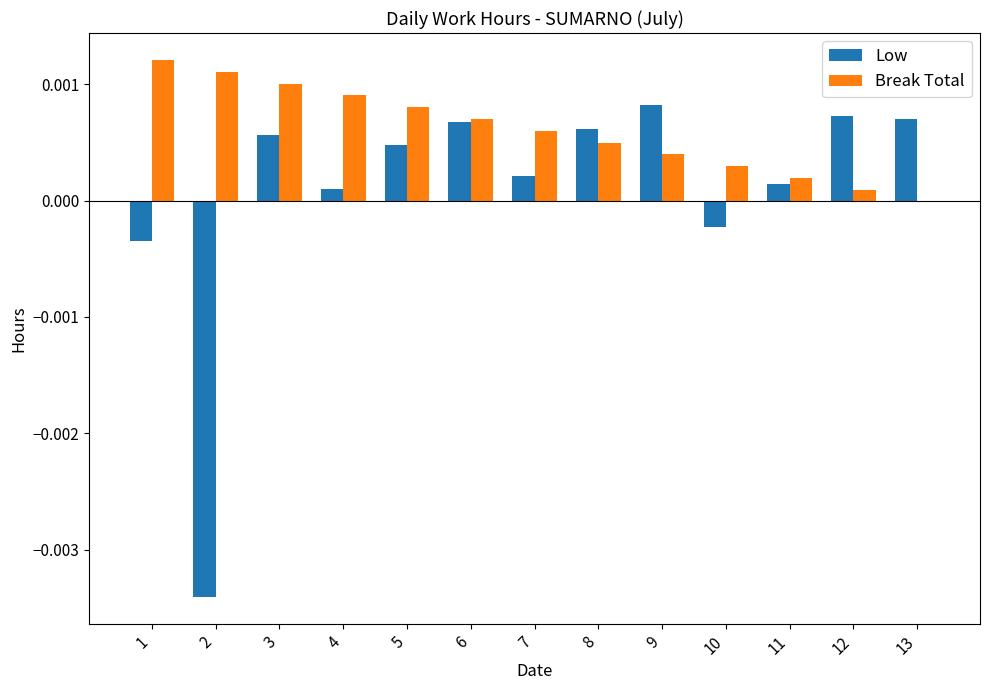

True or false: Low has a value of 0.0 at 8.

True